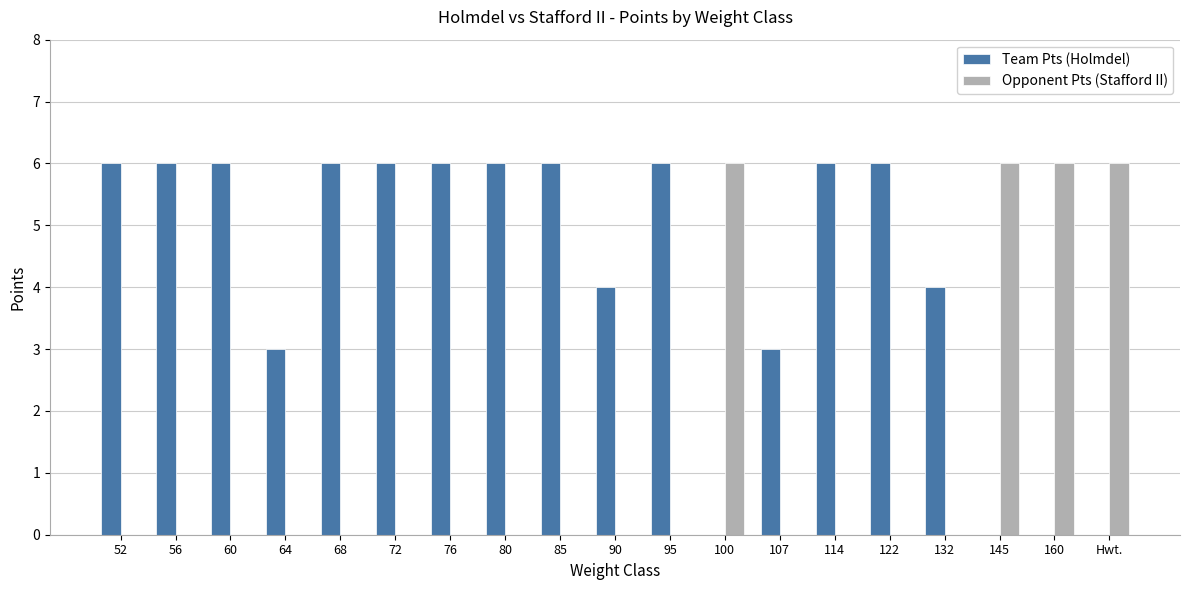

What are all the series names shown in the legend?

Team Pts (Holmdel), Opponent Pts (Stafford II)